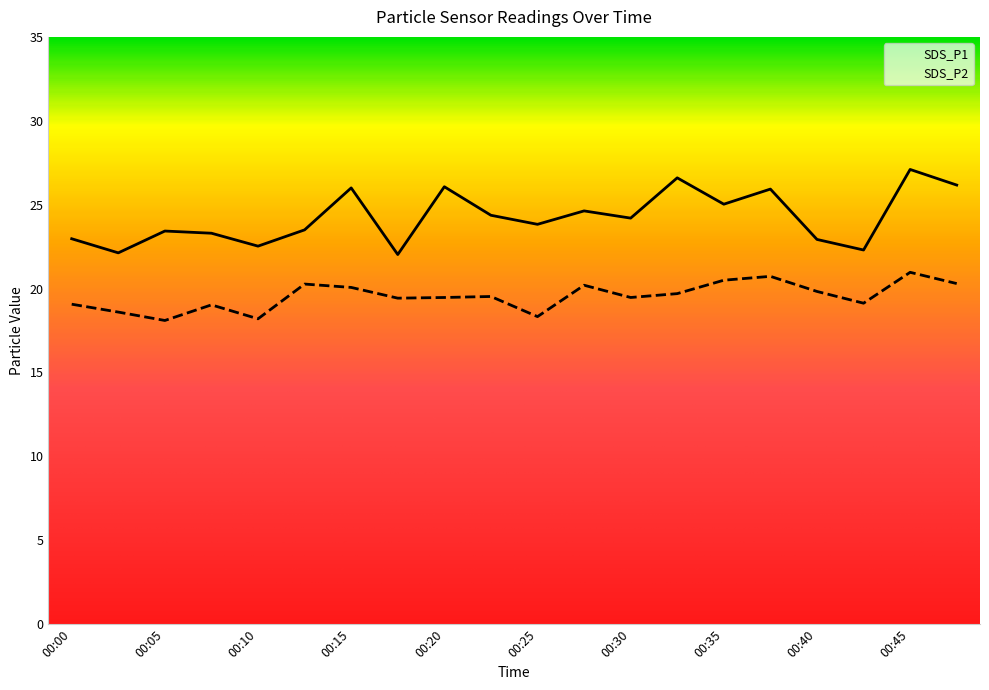

List the series in order of their peak value, highest first.

SDS_P1, SDS_P2